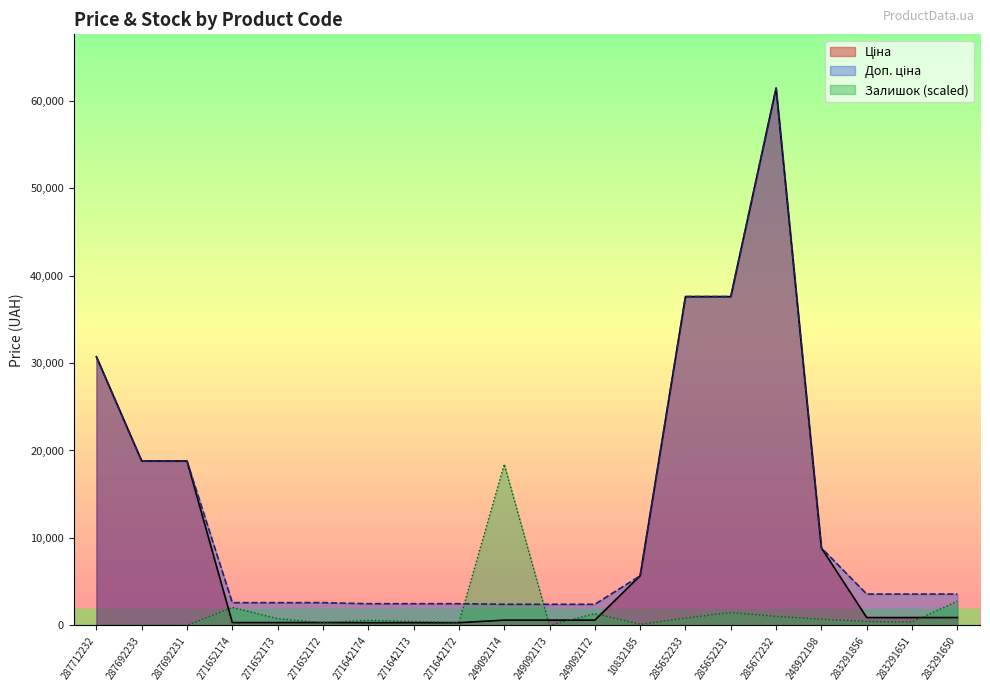

Between 249092174 and 271652172, which is larger?

249092174